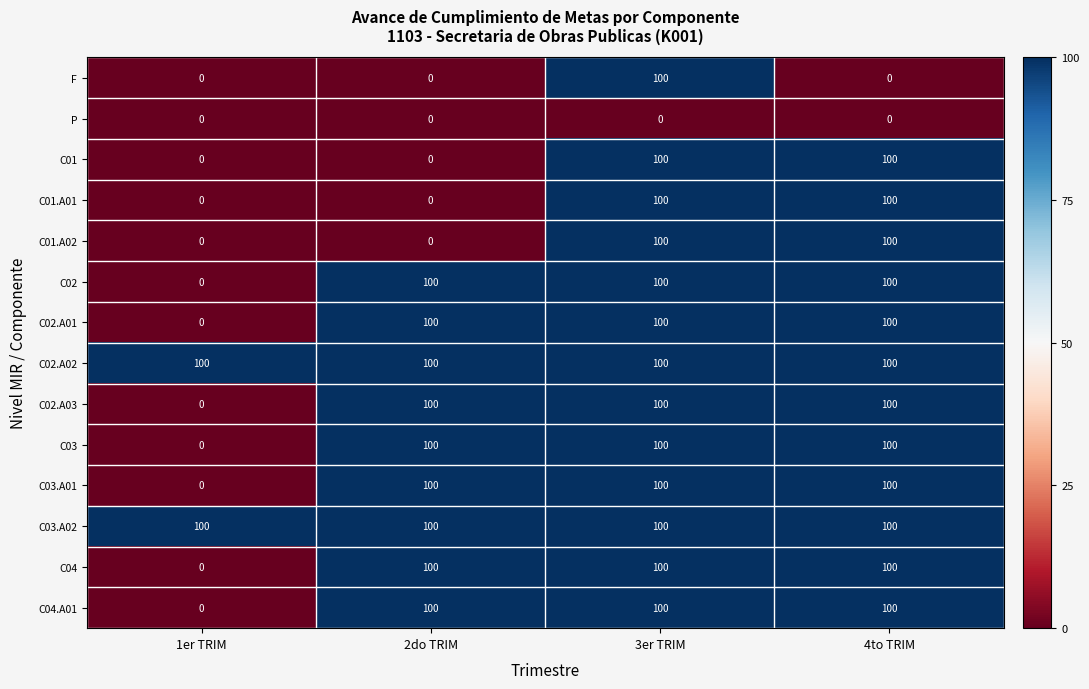

What is the maximum value for C03.A02?

100